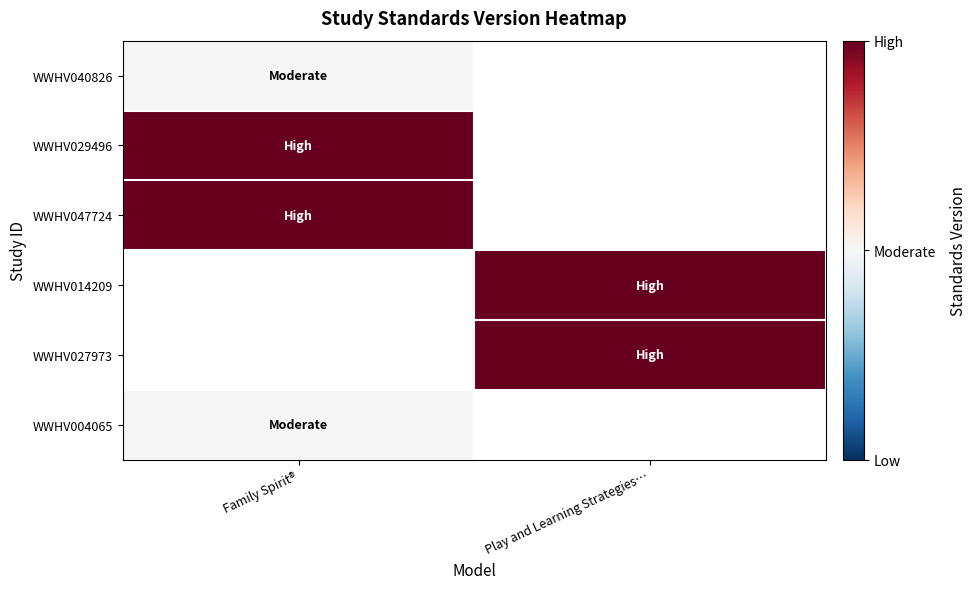

Between Play and Learning Strategies… and Family Spirit®, which is larger?

Family Spirit®